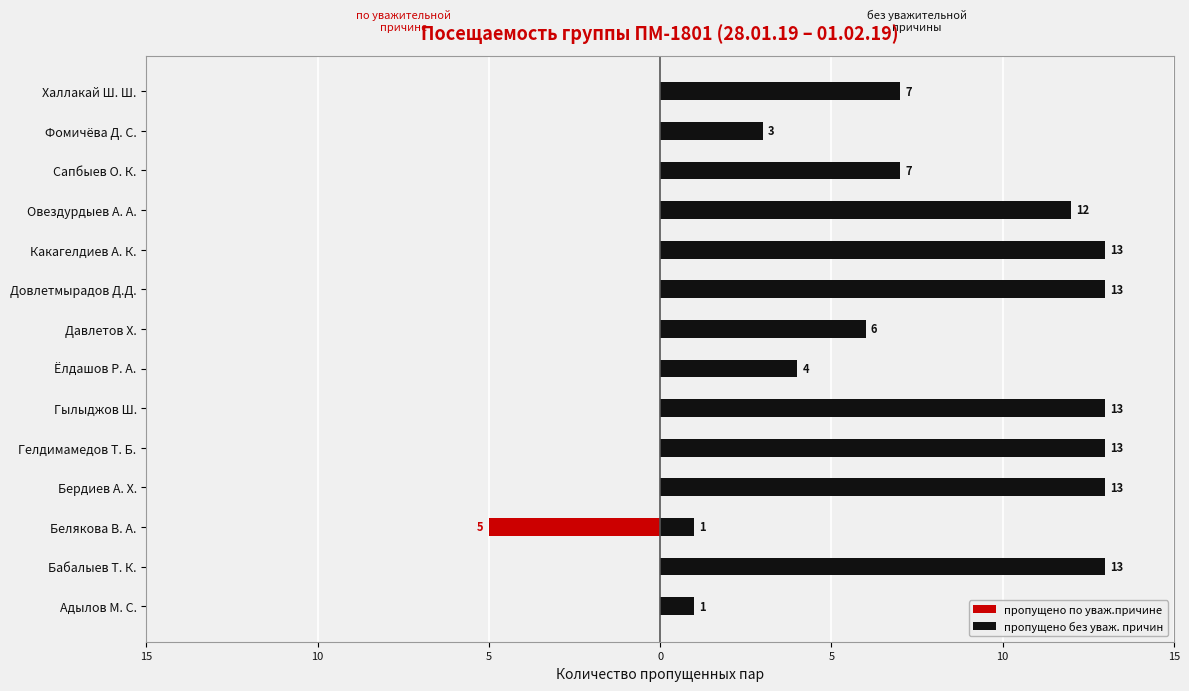

At how many categories does at least one series exceed 9?

7